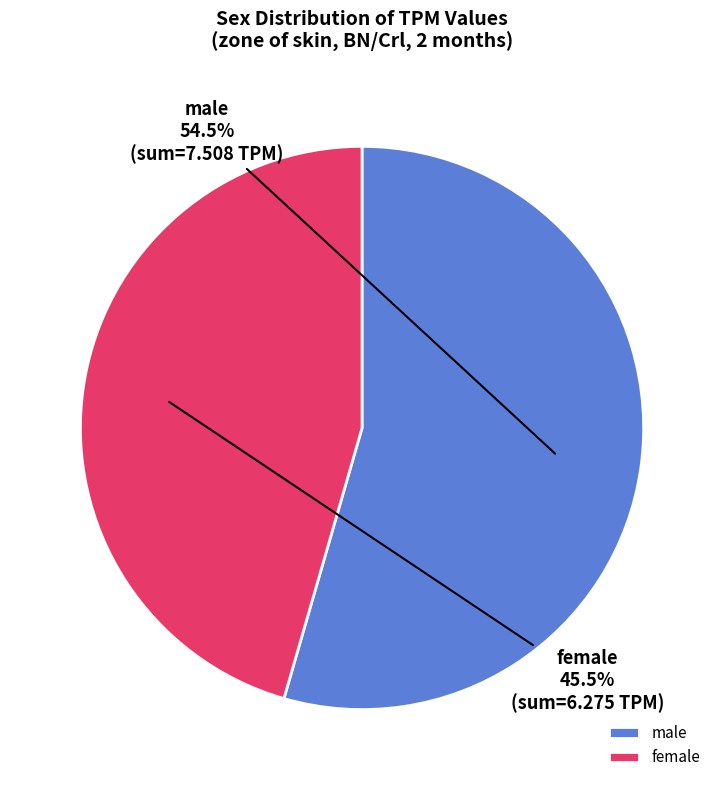

Which category accounts for the majority?

male